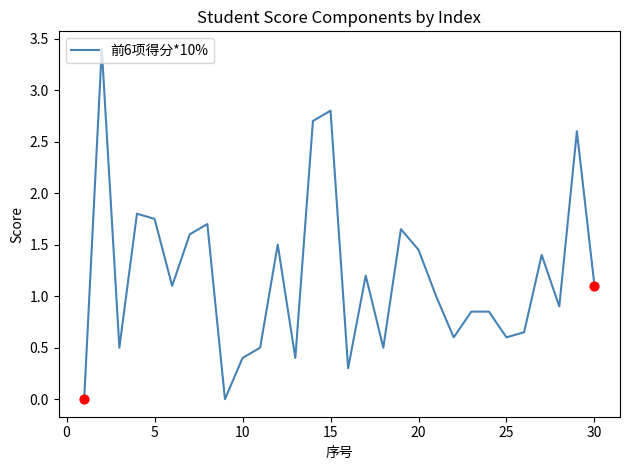

How many lines are shown in the chart?

1